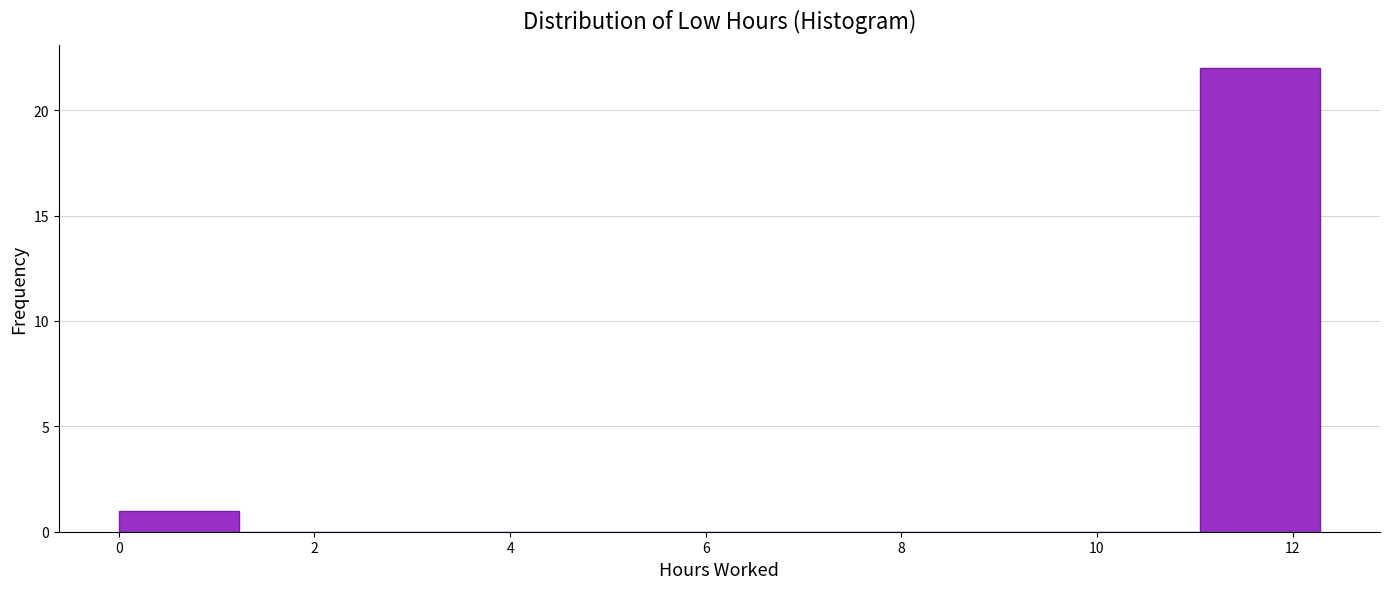

Over which range of the x-axis is the bar tallest?

11.0 to 12.2